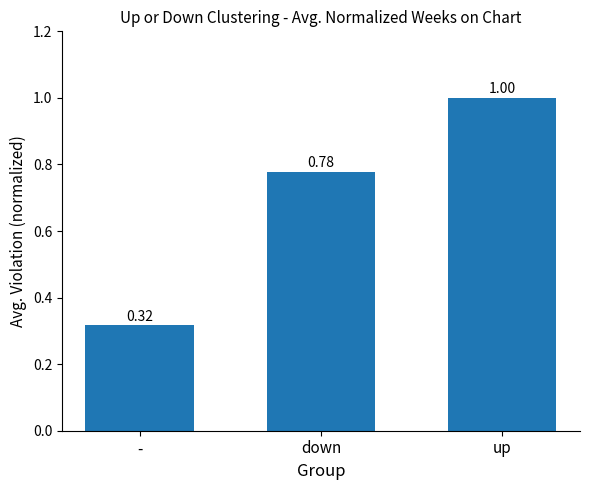

What is the label of the 3rd bar from the right?

-